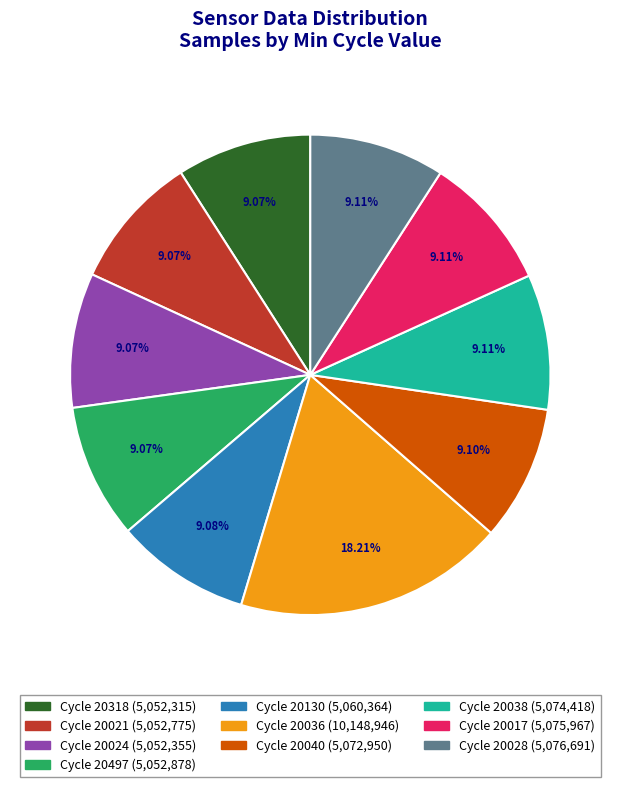

Which category has the biggest portion of the pie?

Cycle 20036 (10,148,946)